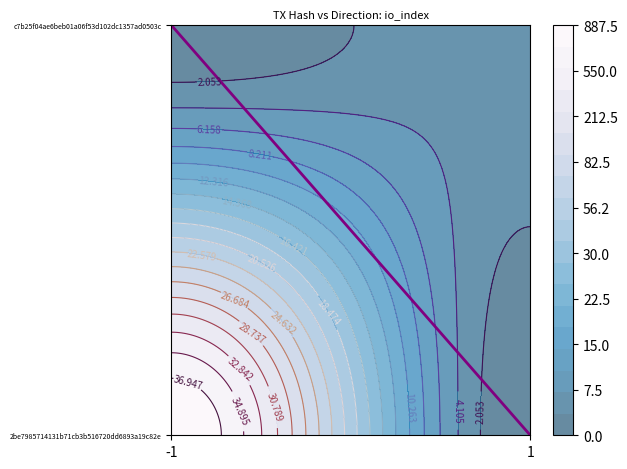

Rank the series by their average value, from lowest to highest.

2be7985714131b71cb3b516720dd6893a19c82e, c7b25f04ae6beb01a06f53d102dc1357ad0503c